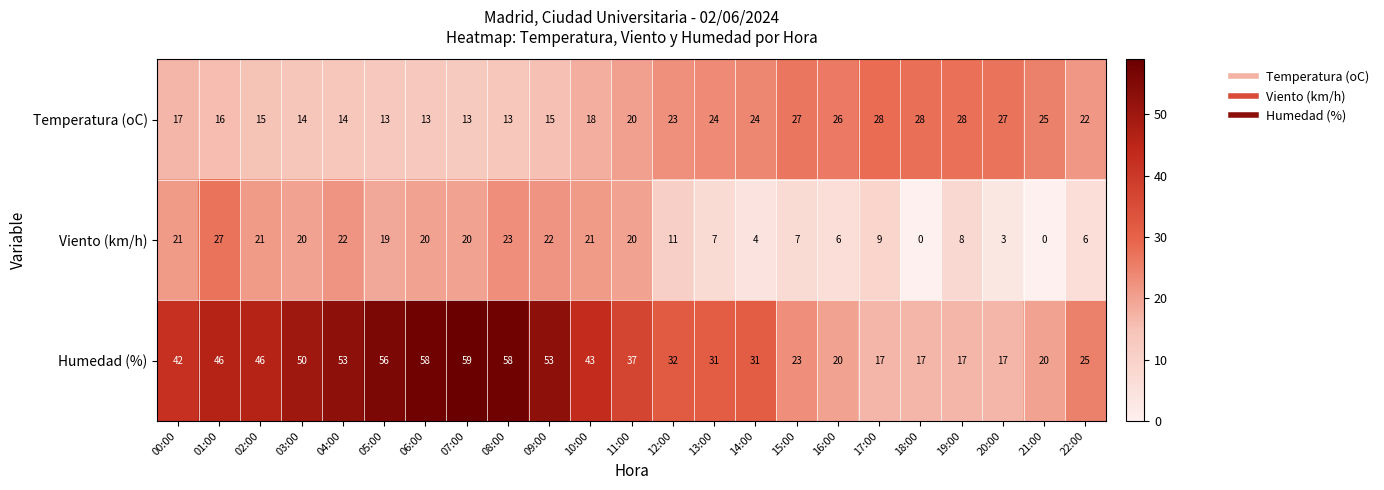

What is the approximate value of Humedad (%) at 15:00, to the nearest 10?

20